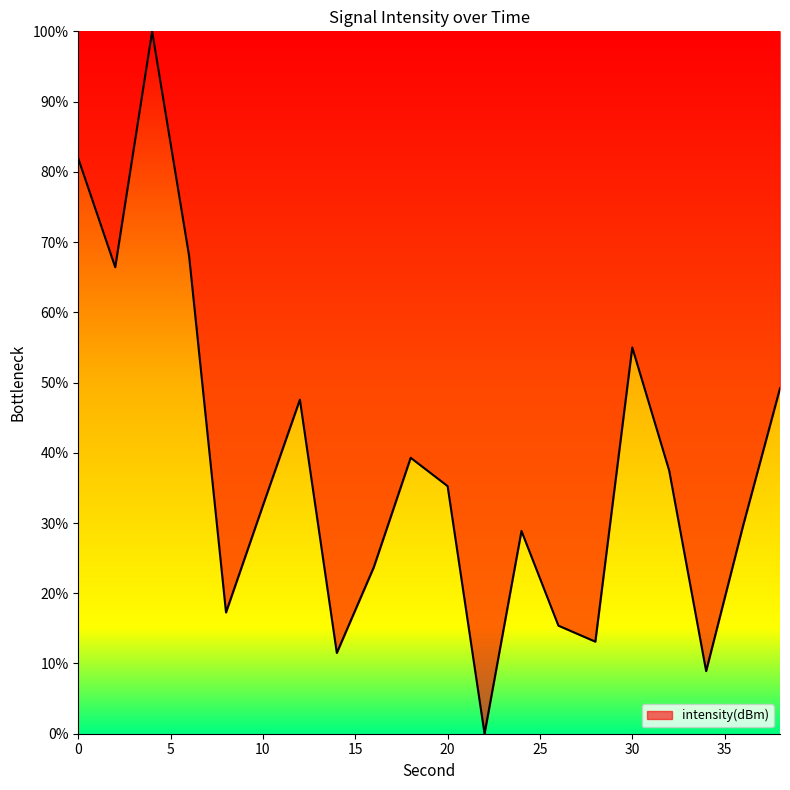

What is the maximum value shown in the chart?

100.0